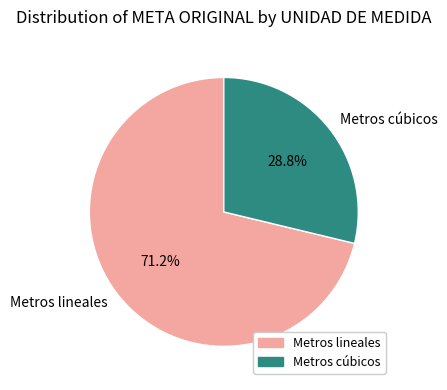

Is the sum of Metros cúbicos and Metros lineales greater than half?

Yes